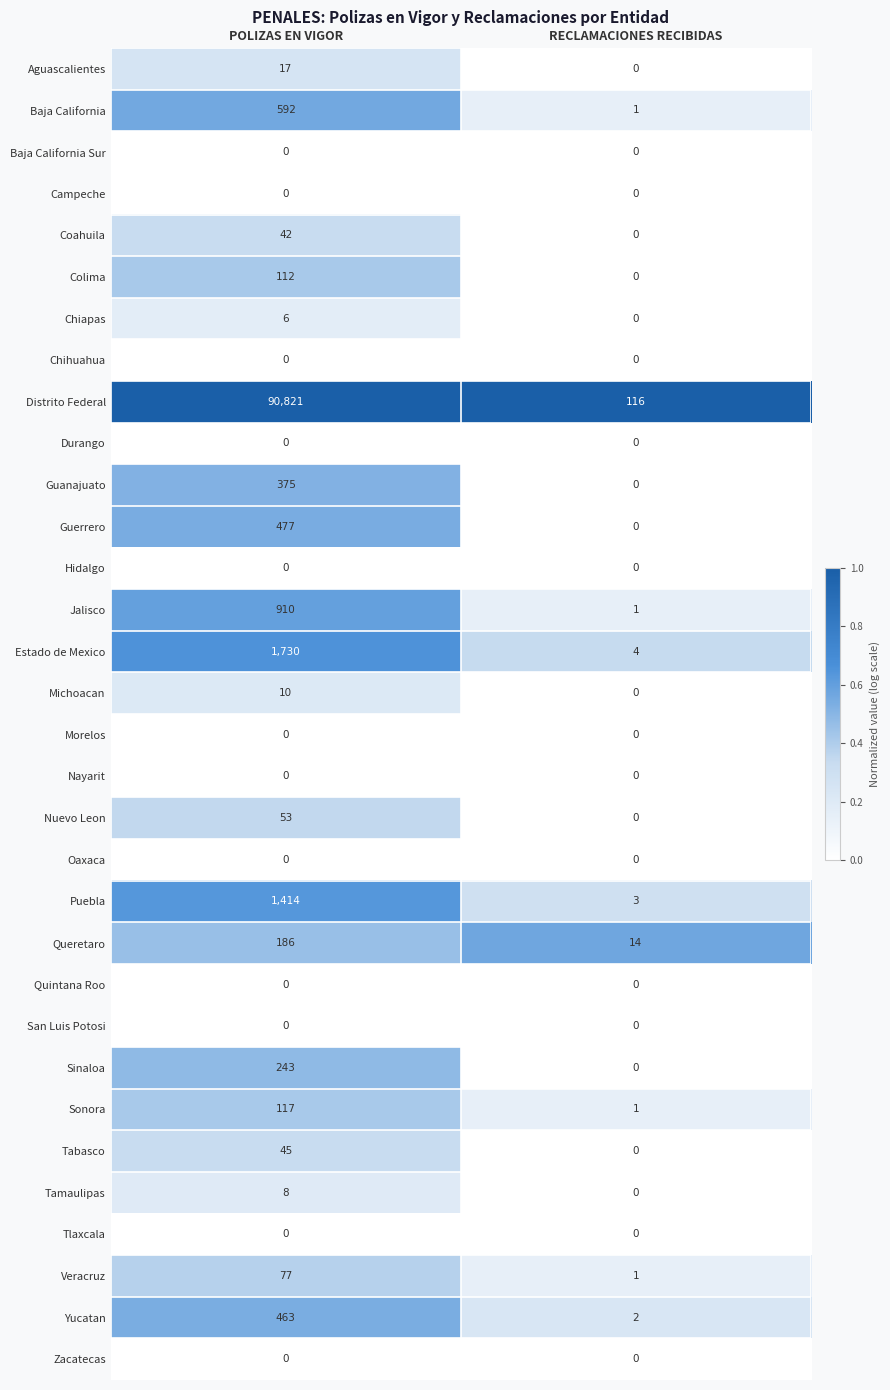

What is the difference between the Aguascalientes values at RECLAMACIONES RECIBIDAS and POLIZAS EN VIGOR?

17